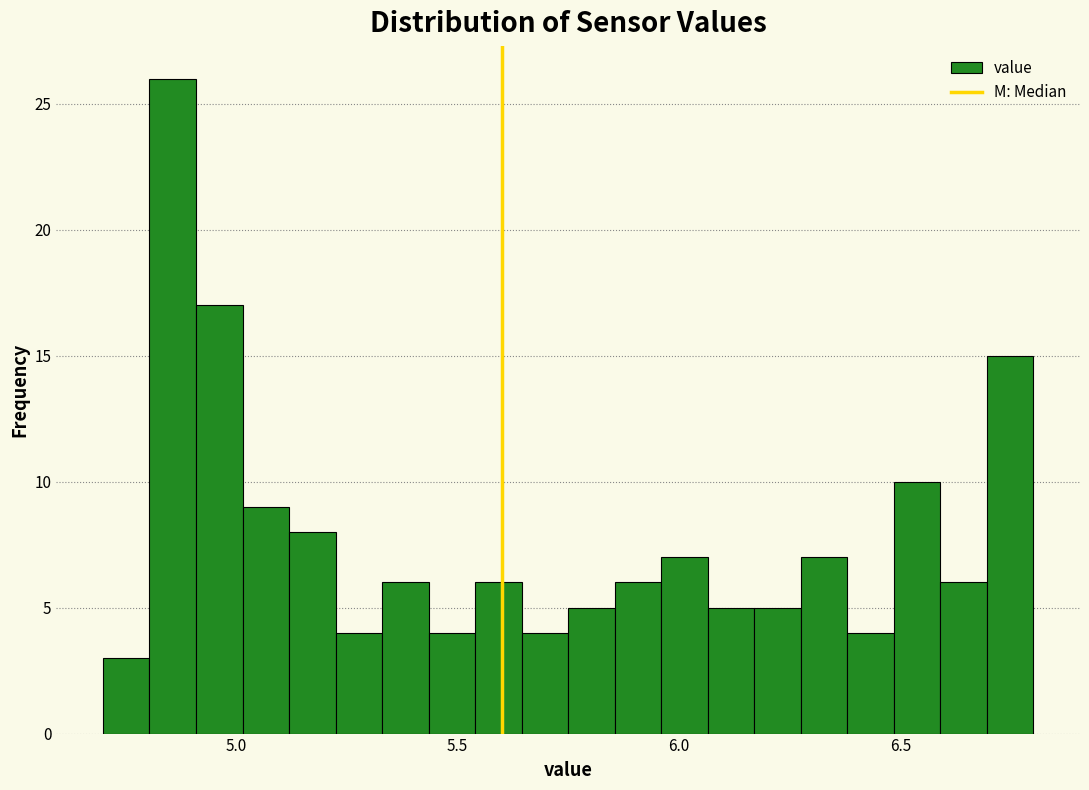

Around what value on the x-axis is the tallest bar? Give the approximate position of its centre, as read against the axis.

4.85